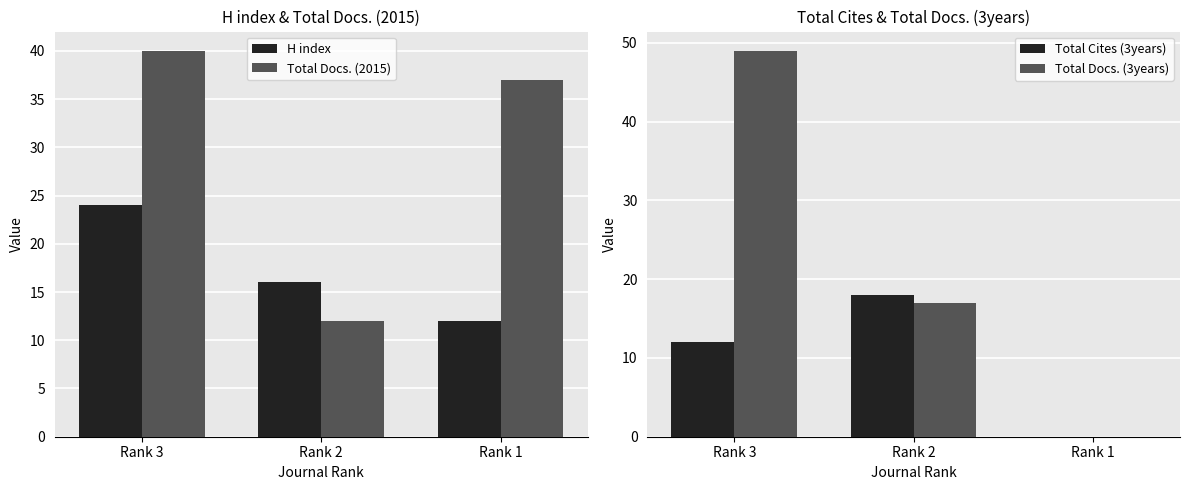

What is the average value of the Total Docs. (3years) series?

22